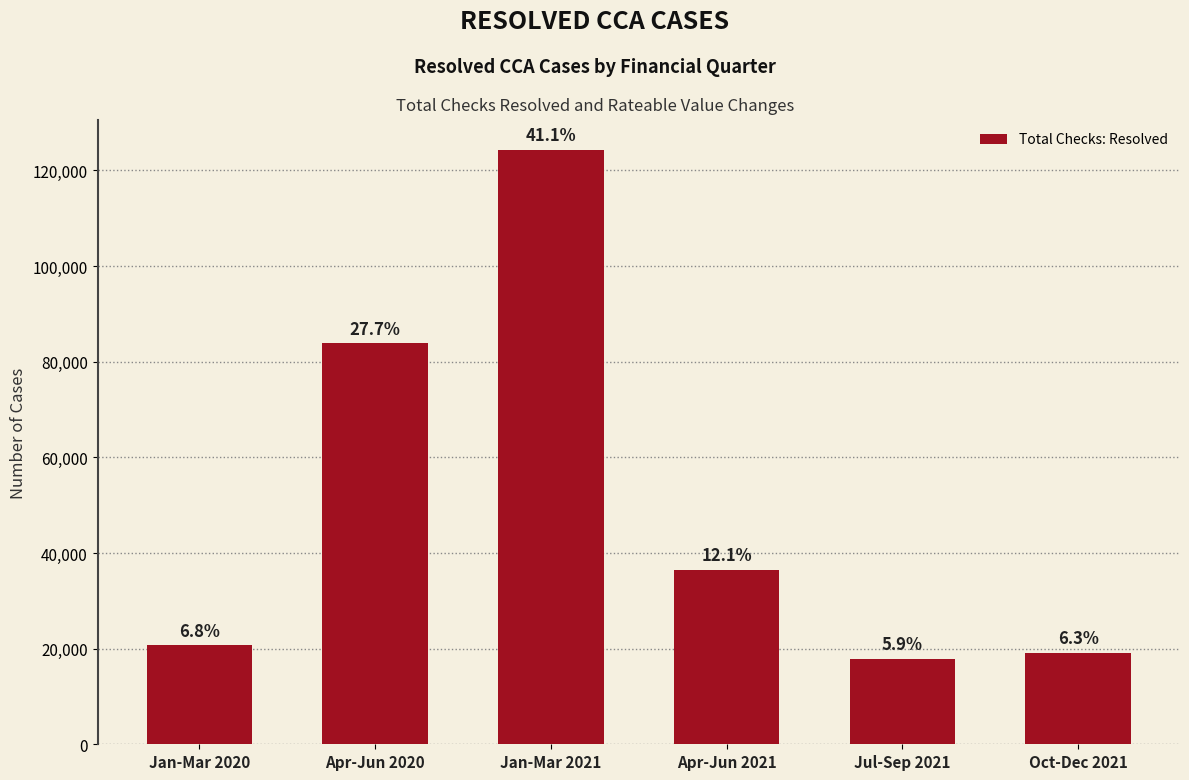

True or false: the data shows 70747 at Jan-Mar 2021.

False